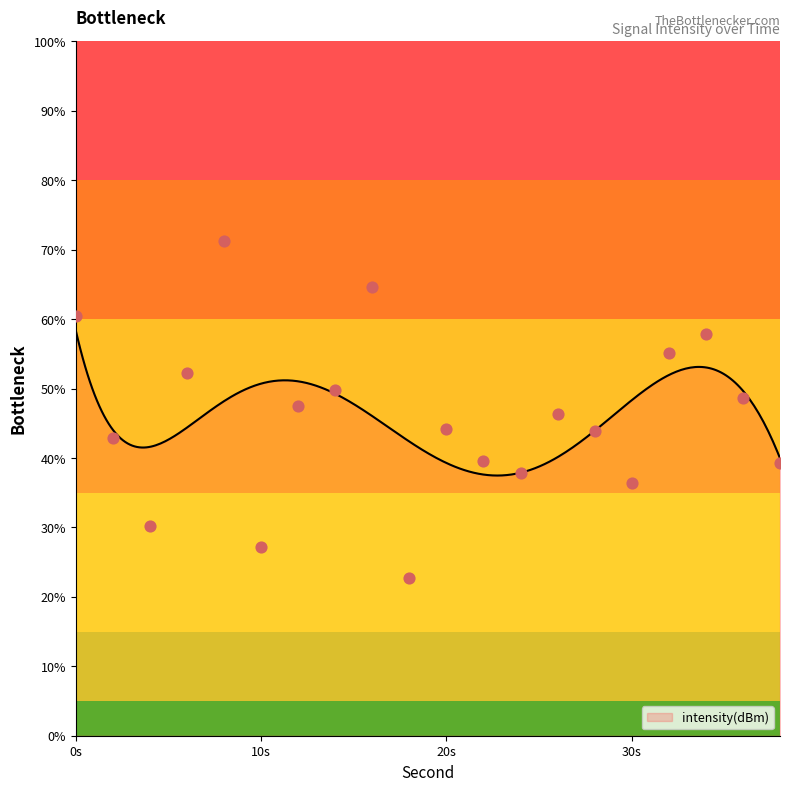

What is the highest value of the intensity(dBm) series?

58.4